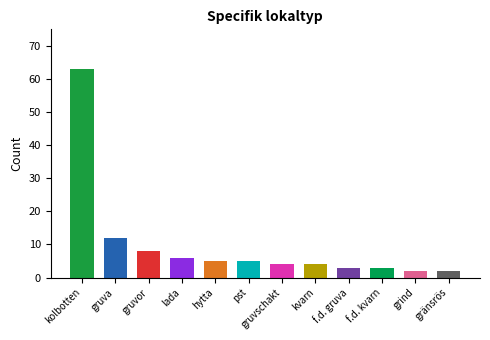

The chart shows a value of 1 at f.d. gruva. True or false?

False